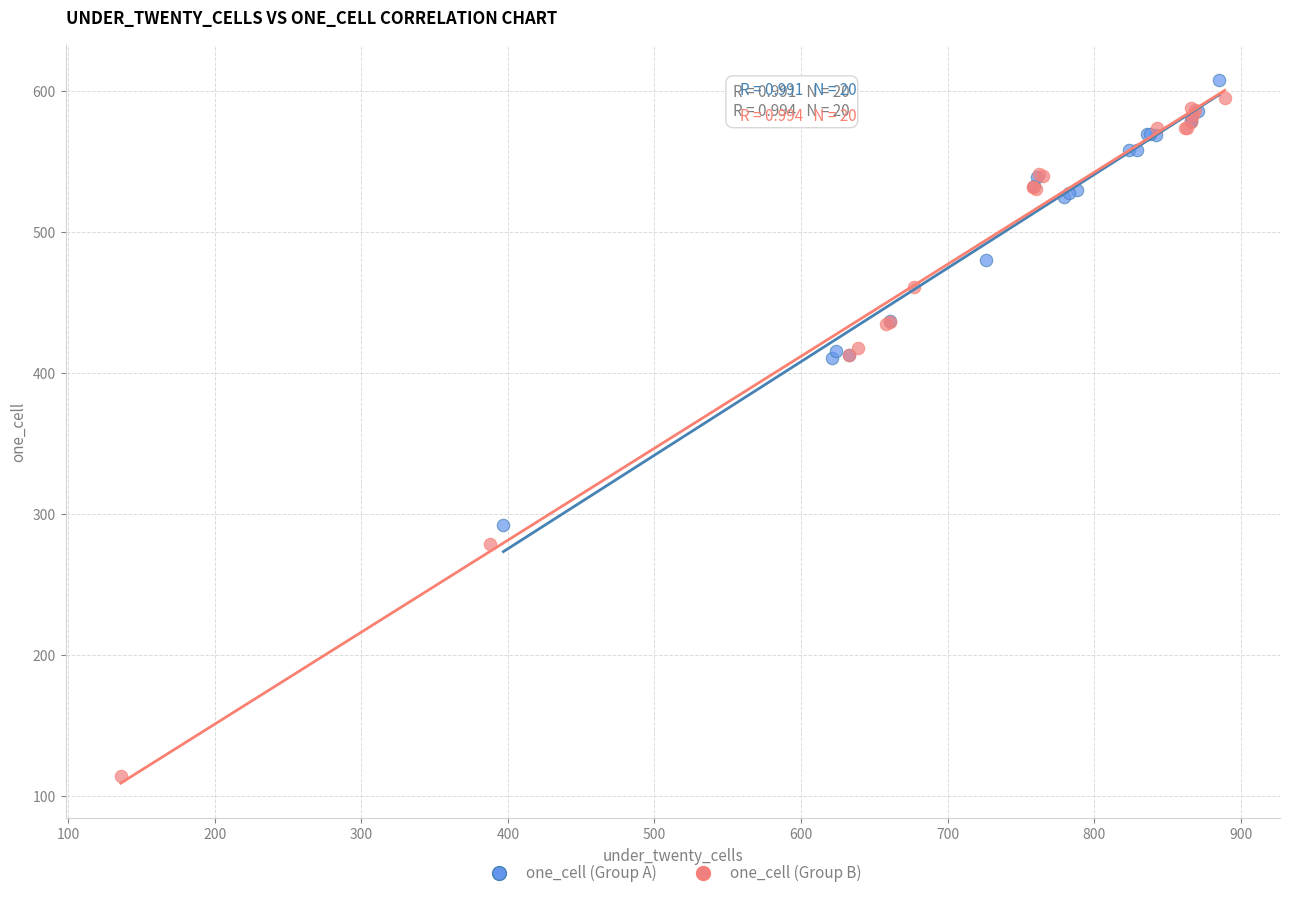

Which series reaches the minimum Y coordinate?

one_cell (Group B)